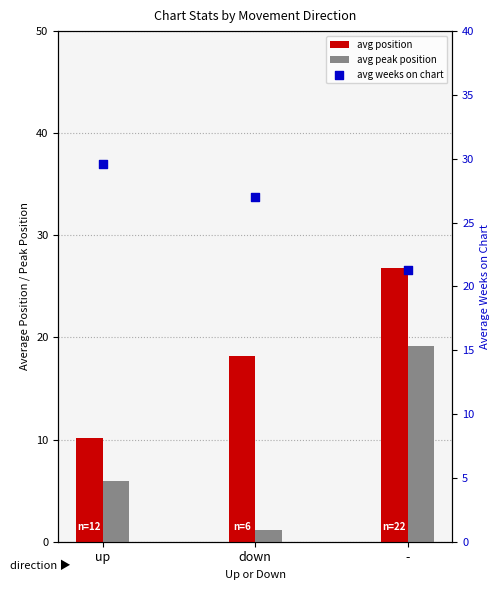

Which series has the largest total across all categories?

avg weeks on chart